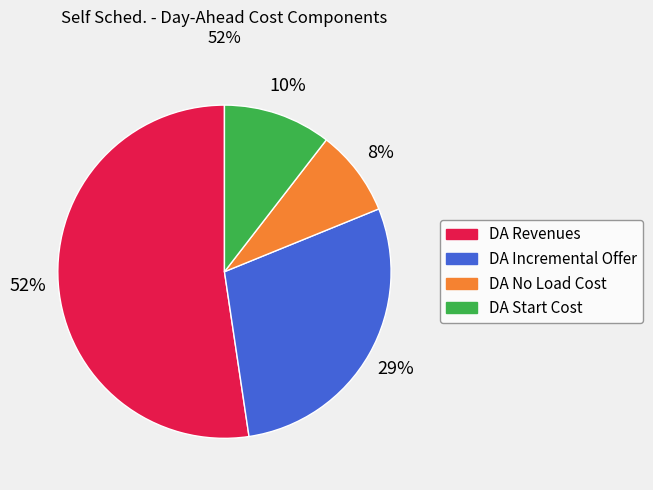

Which category has the smallest portion of the pie?

DA No Load Cost